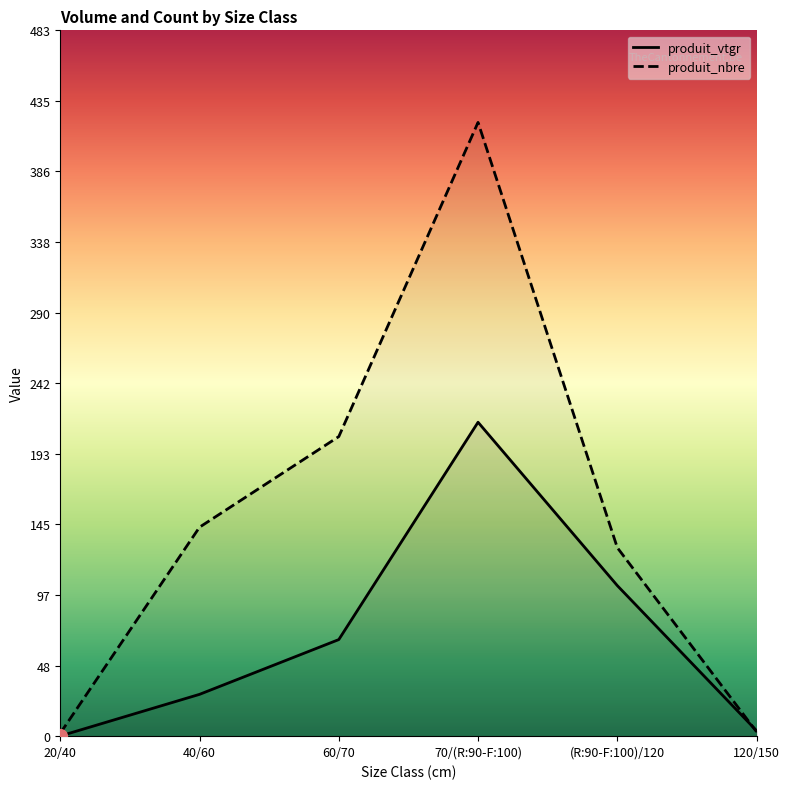

Does the chart have visible grid lines?

No